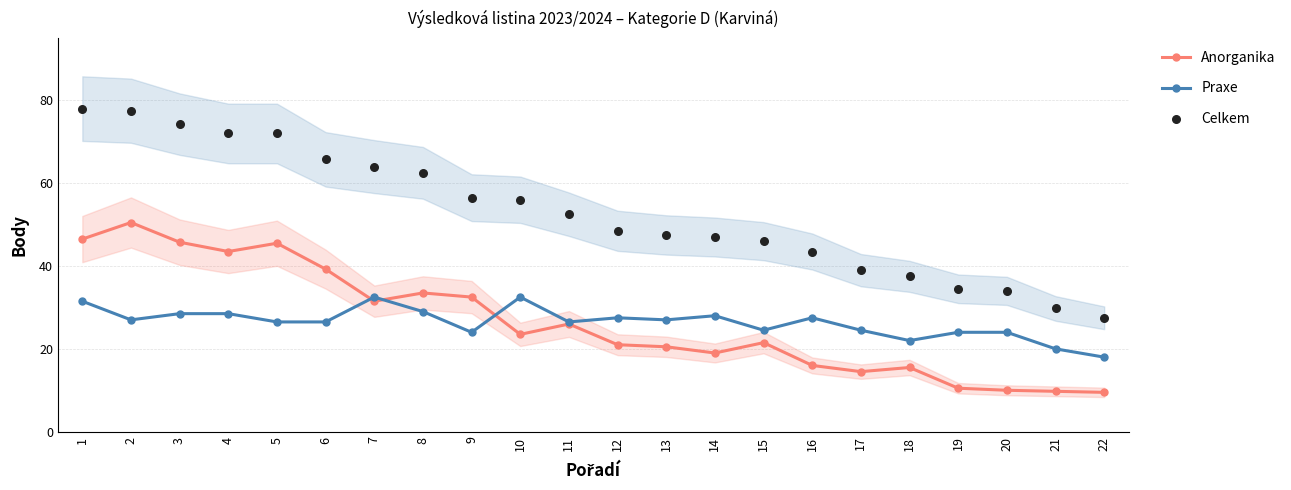

Which series has the largest total across all categories?

Celkem